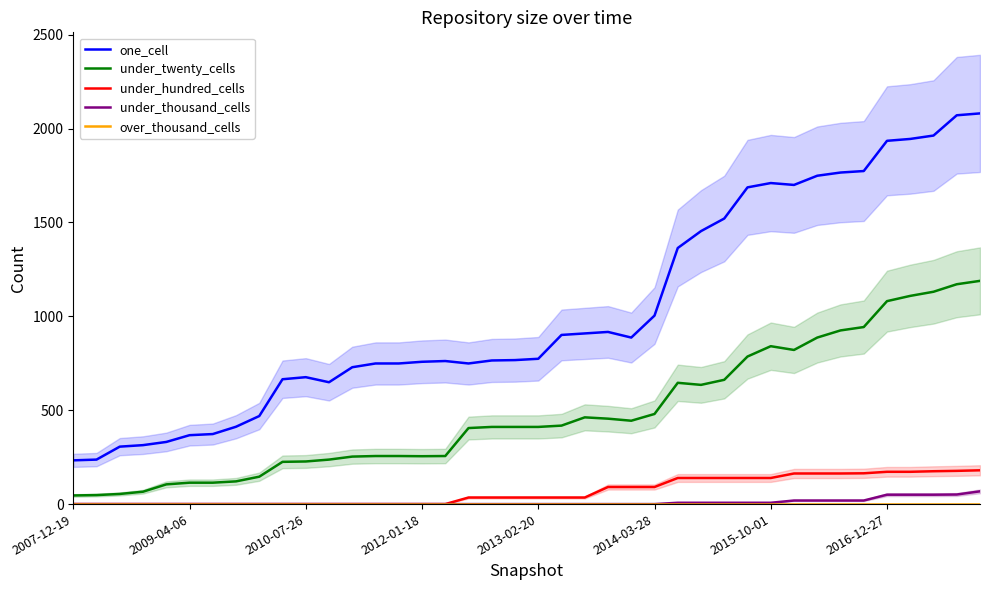

The under_thousand_cells series shows 0 at 23. True or false?

True